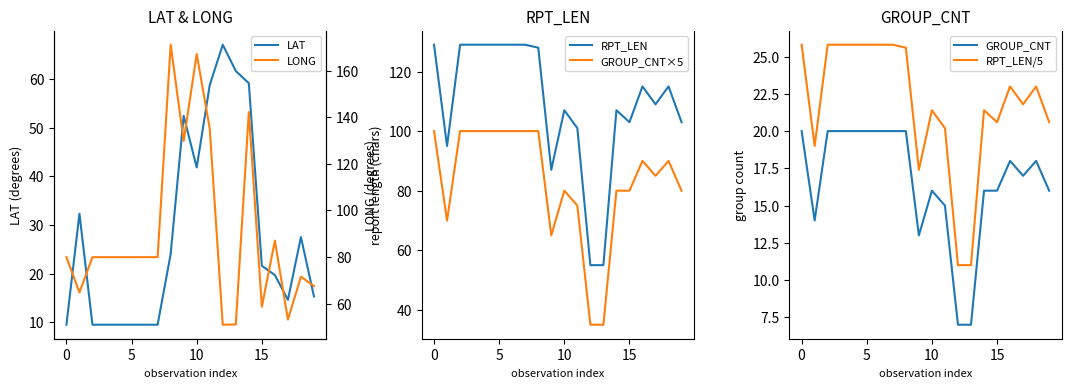

How many interior local valleys does the GROUP_CNT series have?

3